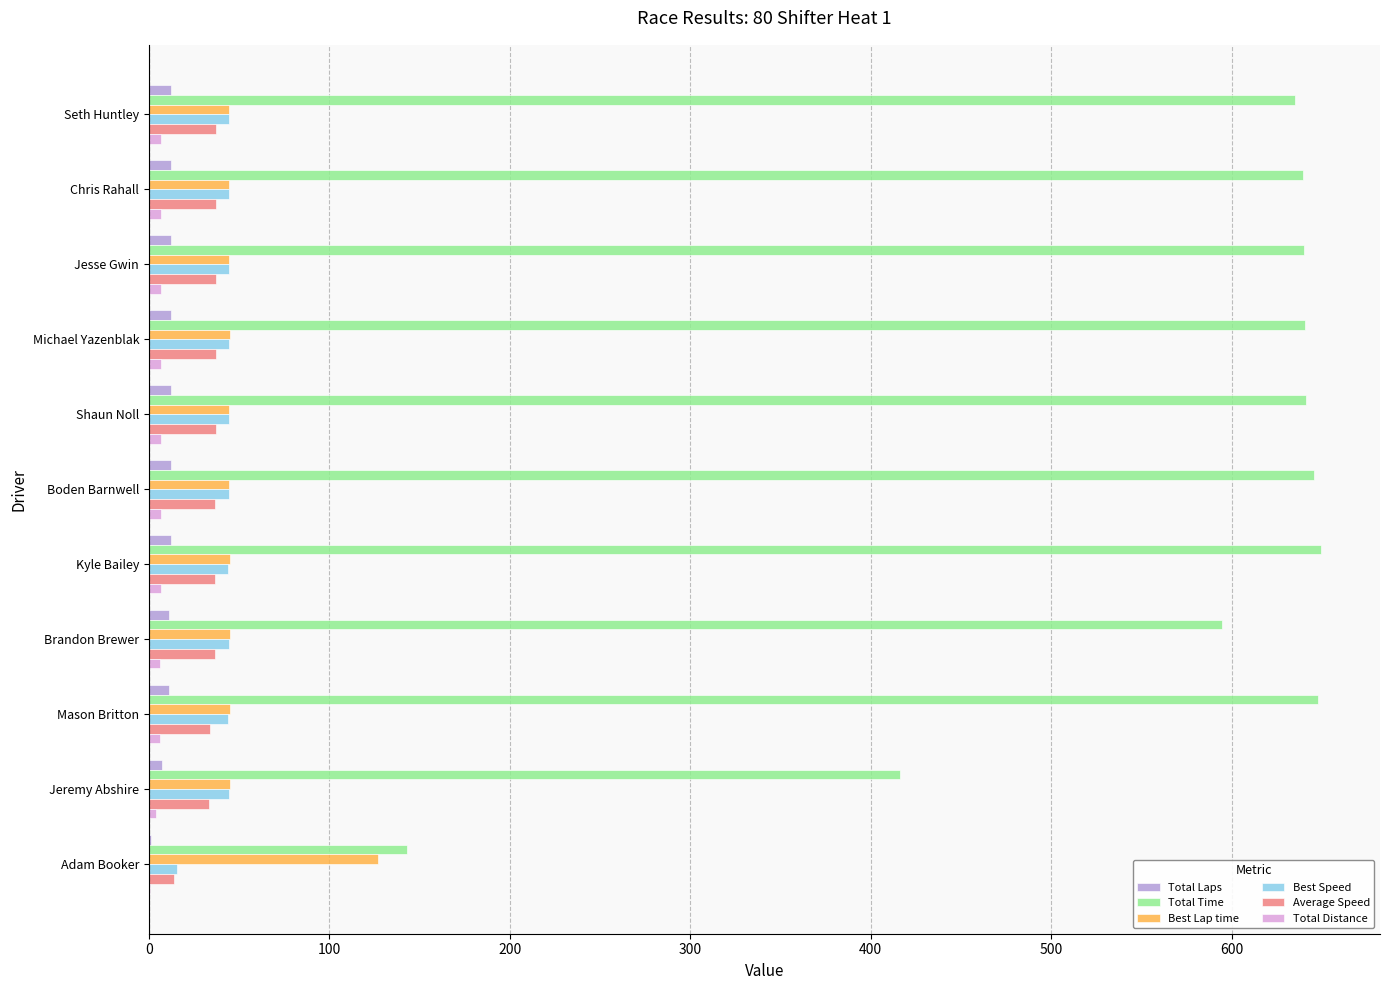

Which series has the largest total across all categories?

Total Time